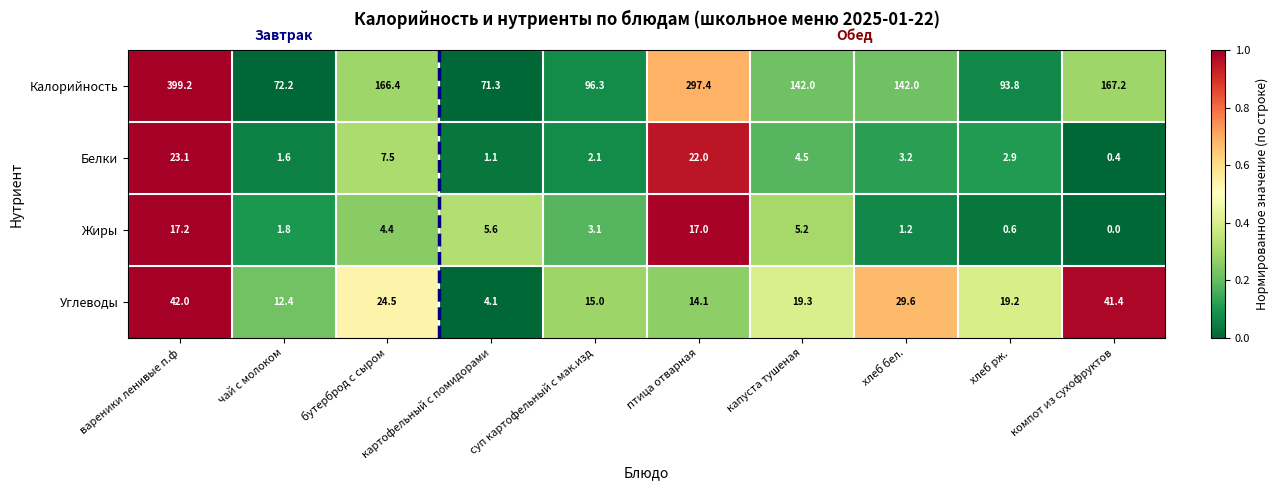

Which series has the widest spread of values?

Калорийность